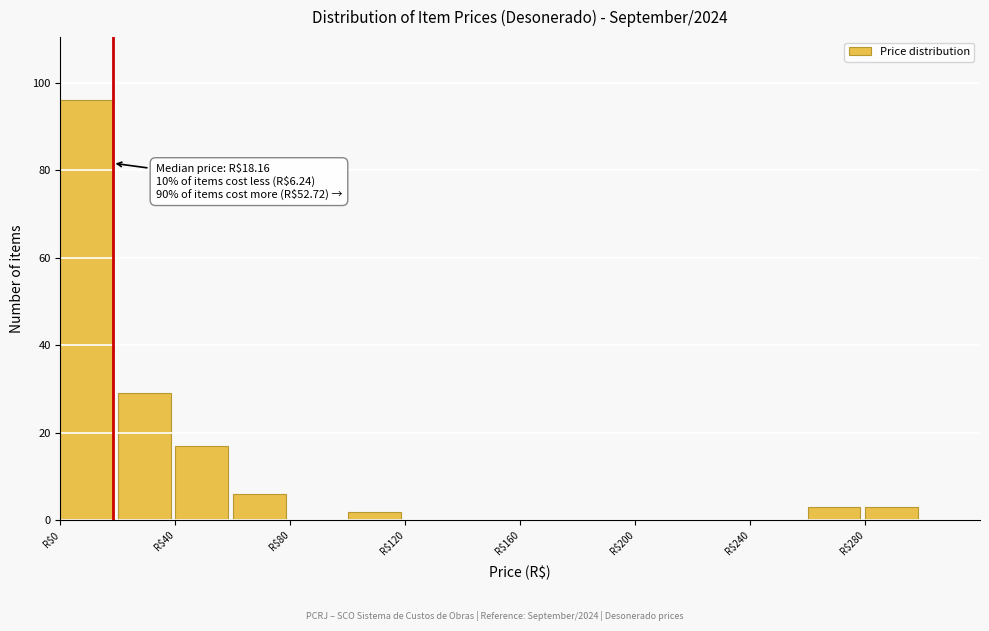

Which range on the x-axis has the tallest bar?

0 to 20